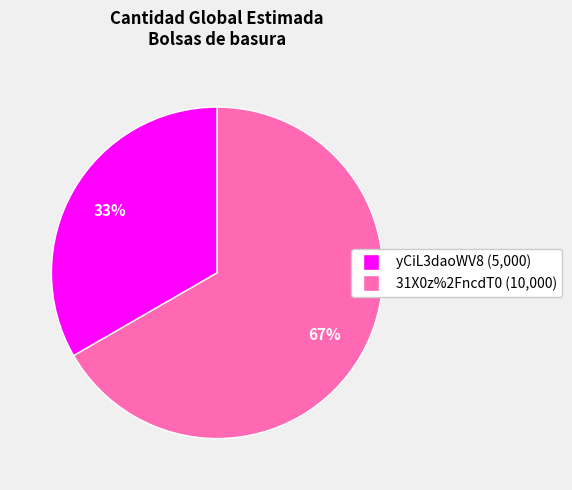

Does any single category account for the majority?

Yes